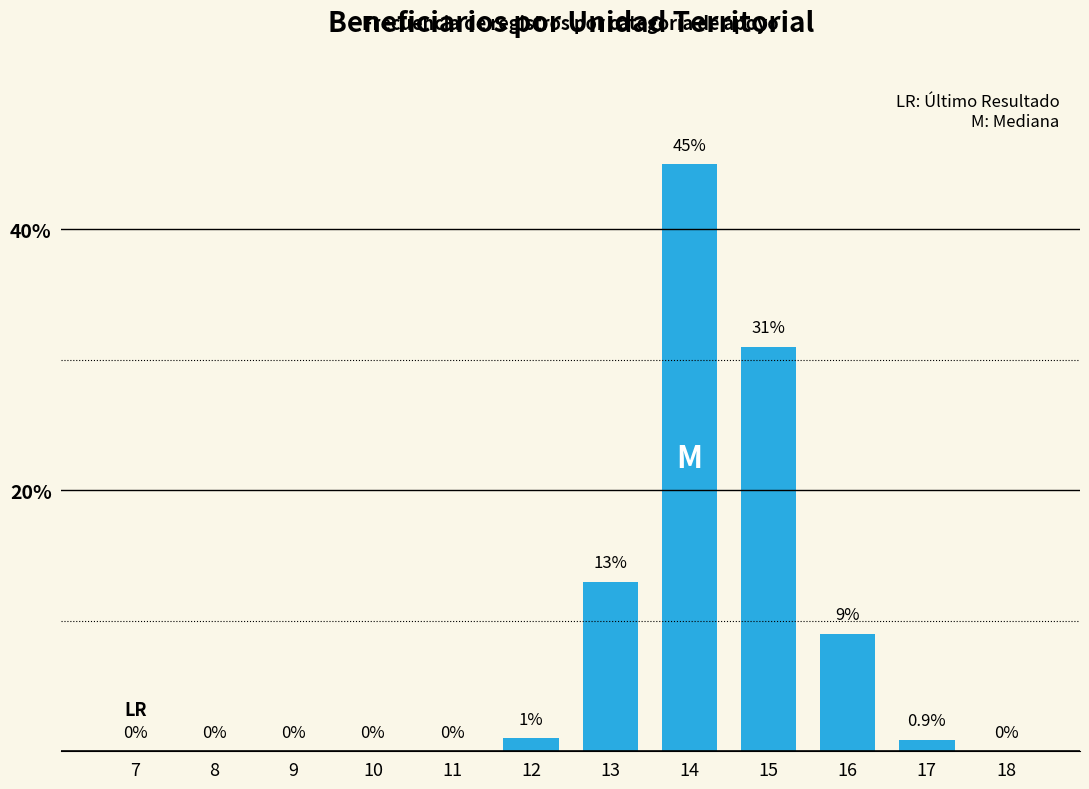

Reading left to right, list all the values displayed in this chart.

7=0.0	8=0.0	9=0.0	10=0.0	11=0.0	12=1.0	13=13.0	14=45.0	15=31.0	16=9.0	17=0.9	18=0.0